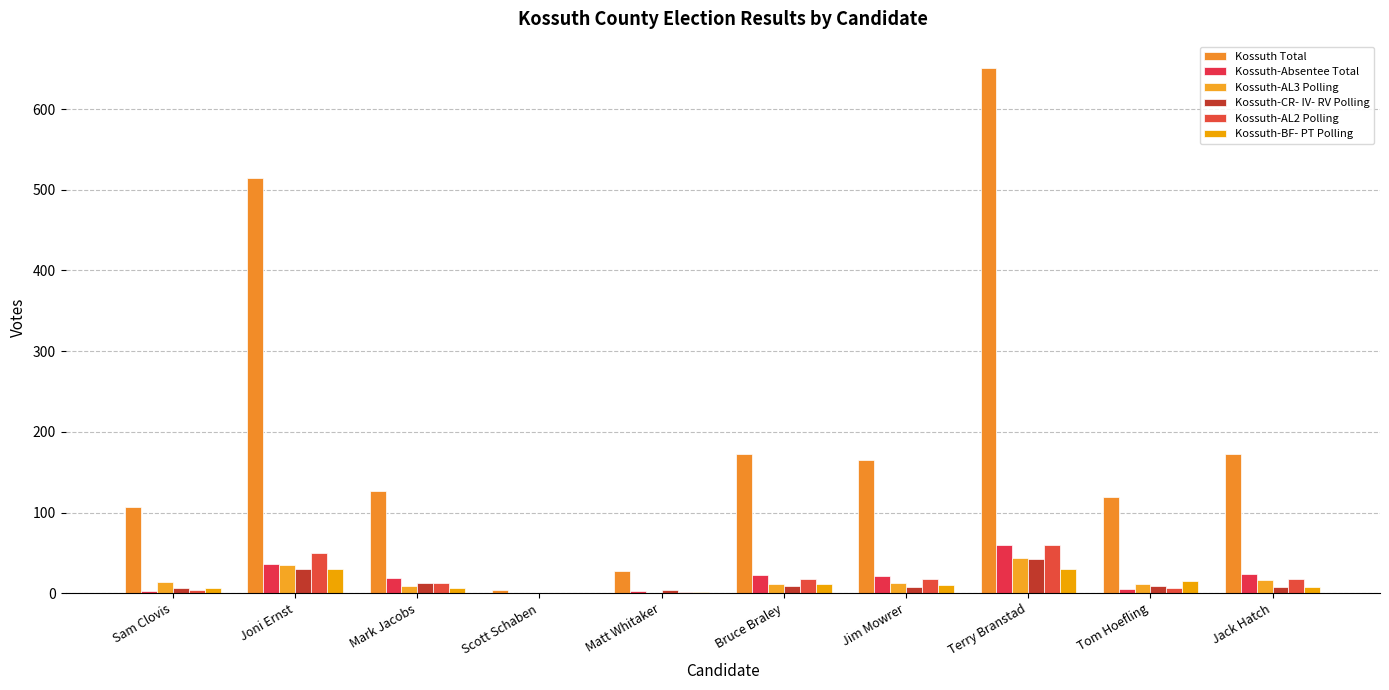

Which series has the largest total across all categories?

Kossuth Total